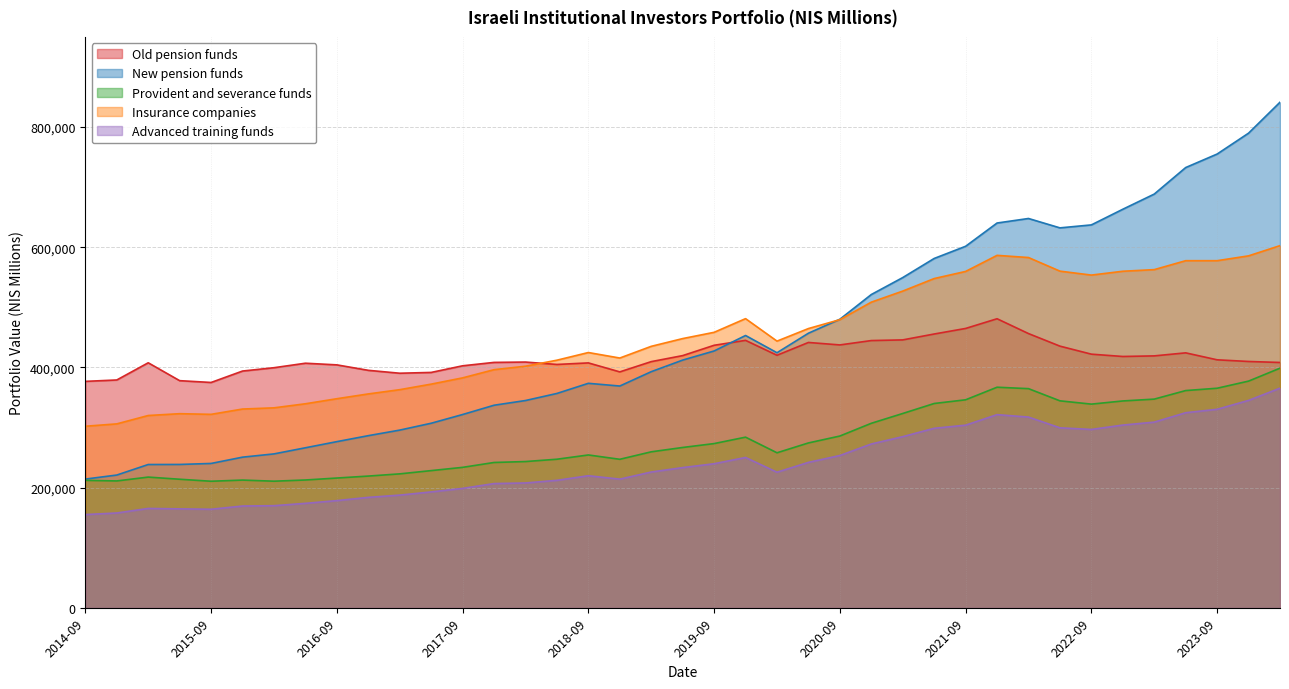

Count the number of categories in the chart.

39